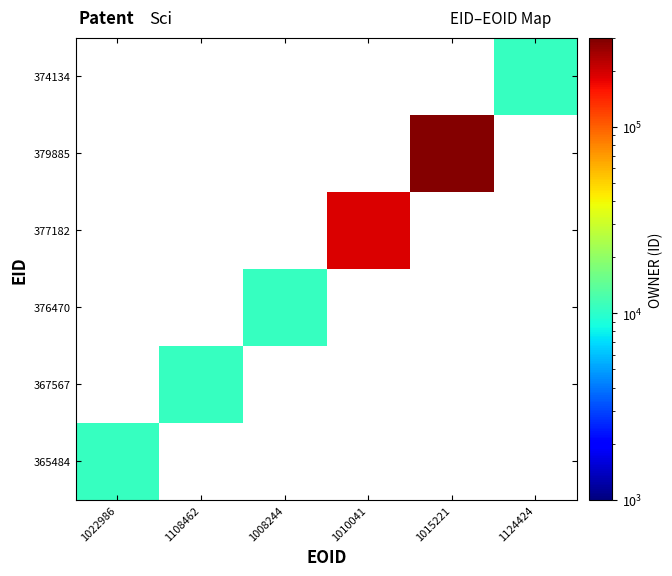

What is the maximum value shown in the chart?

289577.0